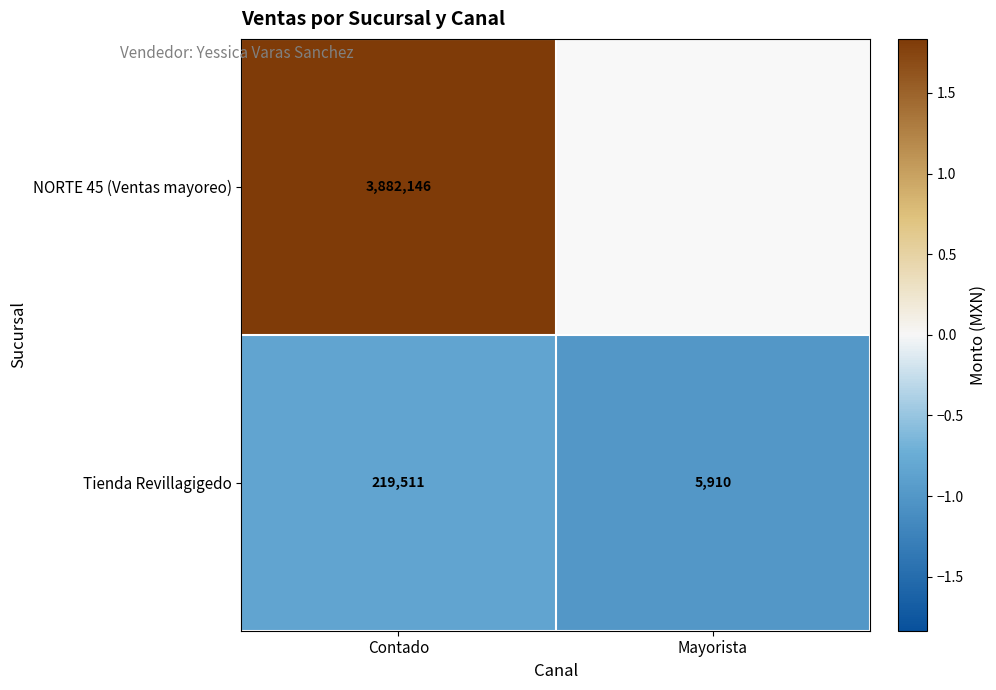

Is the value of Tienda Revillagigedo at Contado greater than the value of NORTE 45 (Ventas mayoreo) at Contado?

No